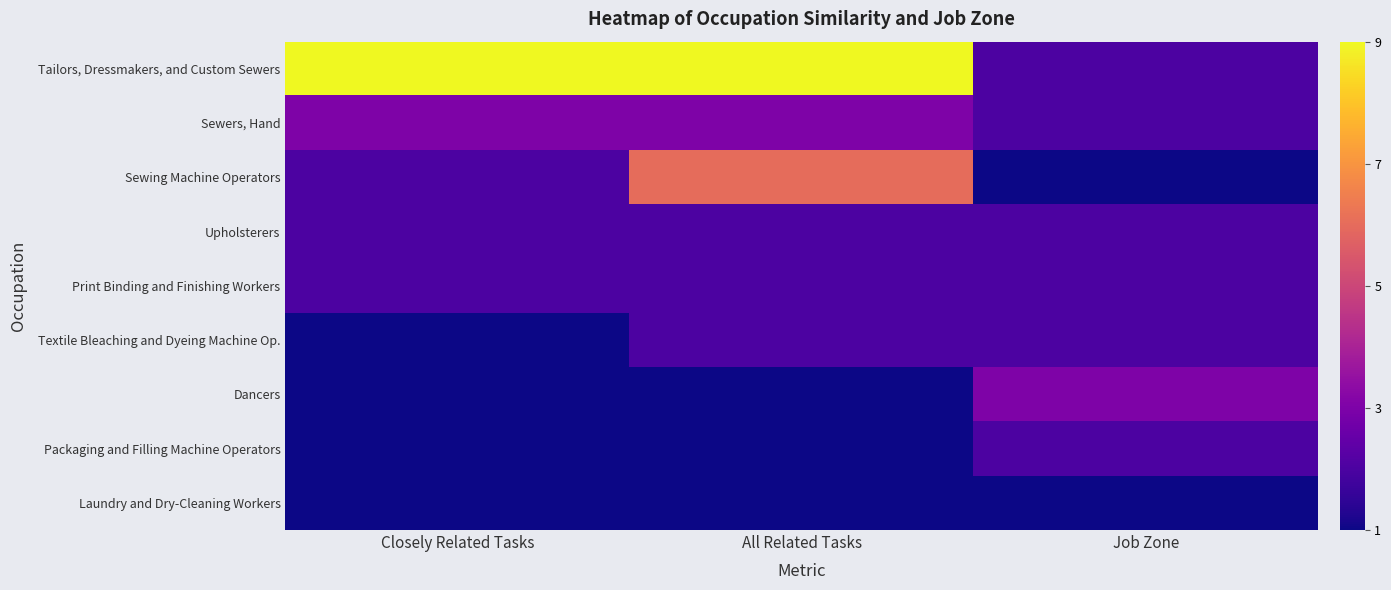

Which series has the largest range (max minus min)?

Tailors, Dressmakers, and Custom Sewers